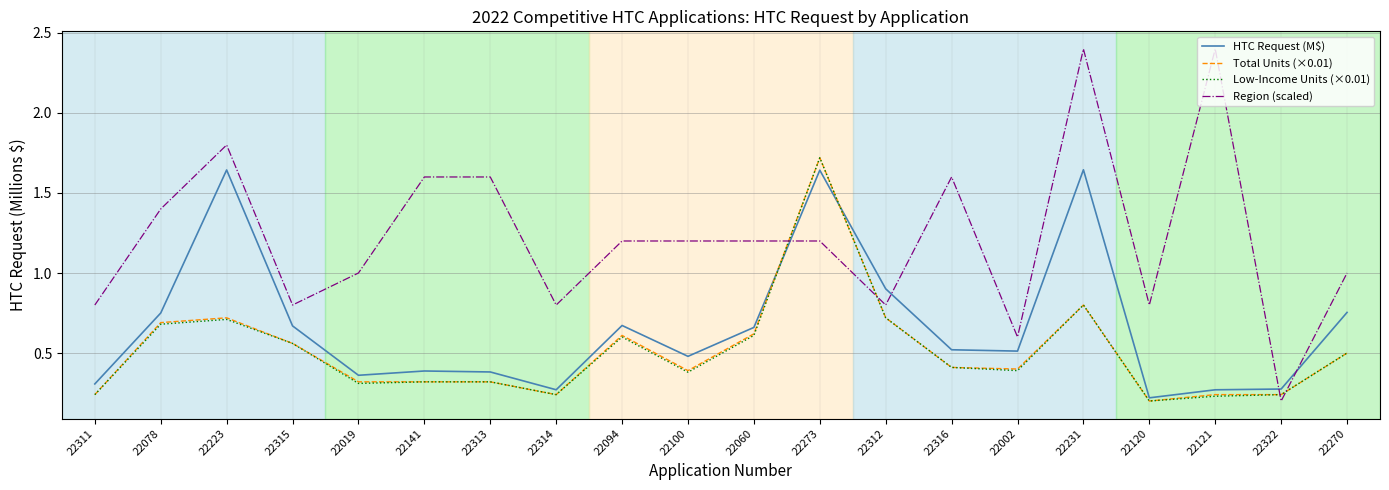

At which category is the sum across all series the highest?

22273